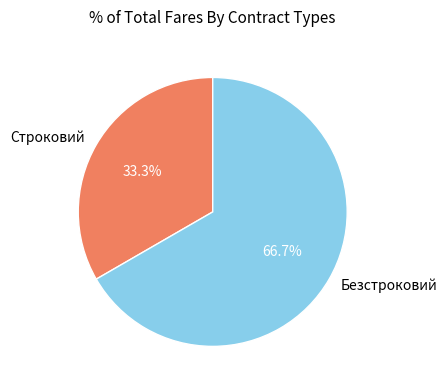

How many slices are in this pie chart?

2